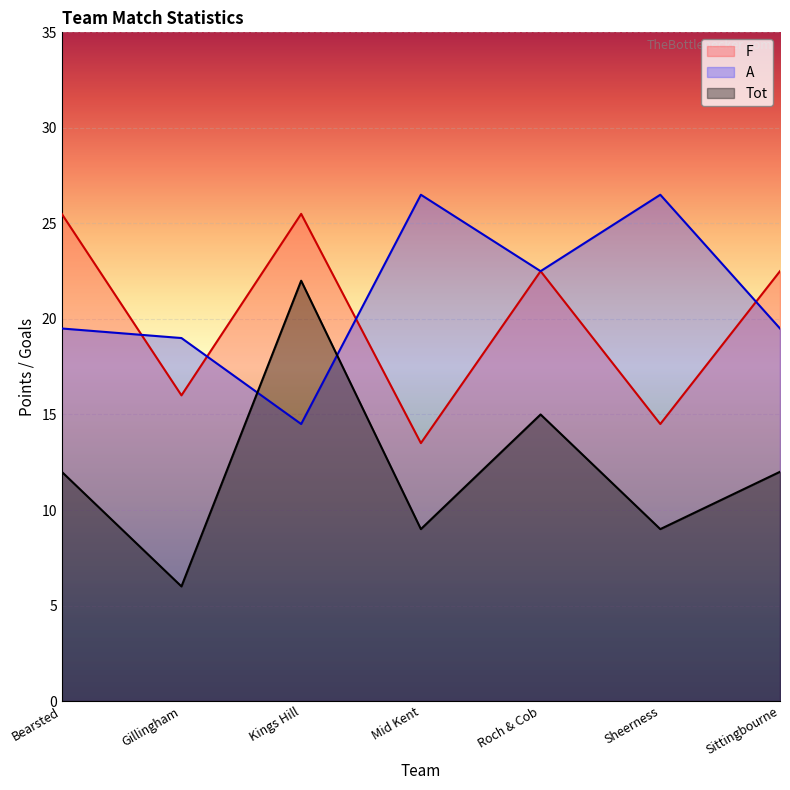

Which has a higher value, Gillingham or Kings Hill?

Kings Hill